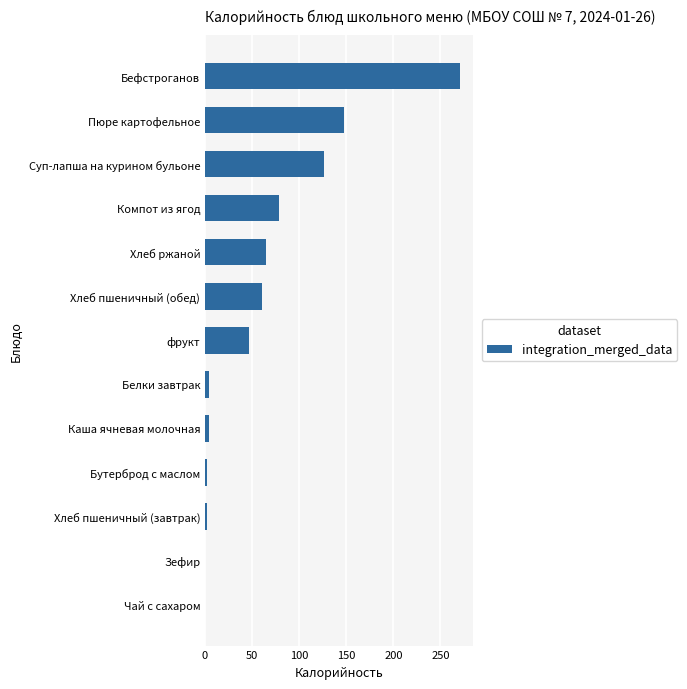

What is the sum of all values?

809.7